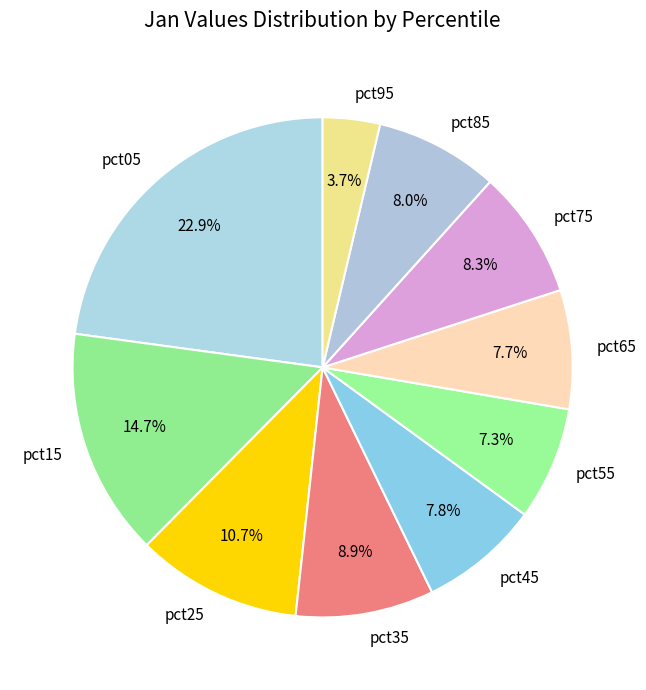

Which slice is the largest?

pct05